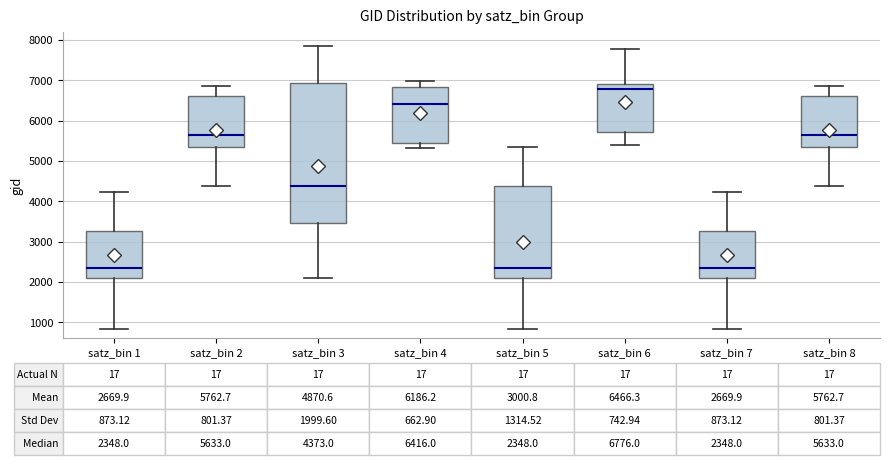

Comparing the boxes themselves (not the whiskers), which one is the tallest?

satz_bin 3